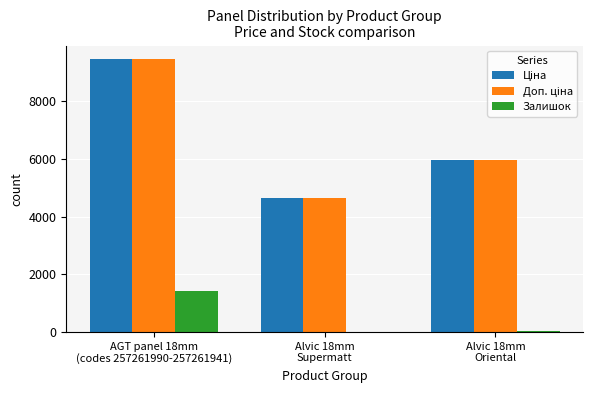

What is the maximum value shown in the chart?

9458.9